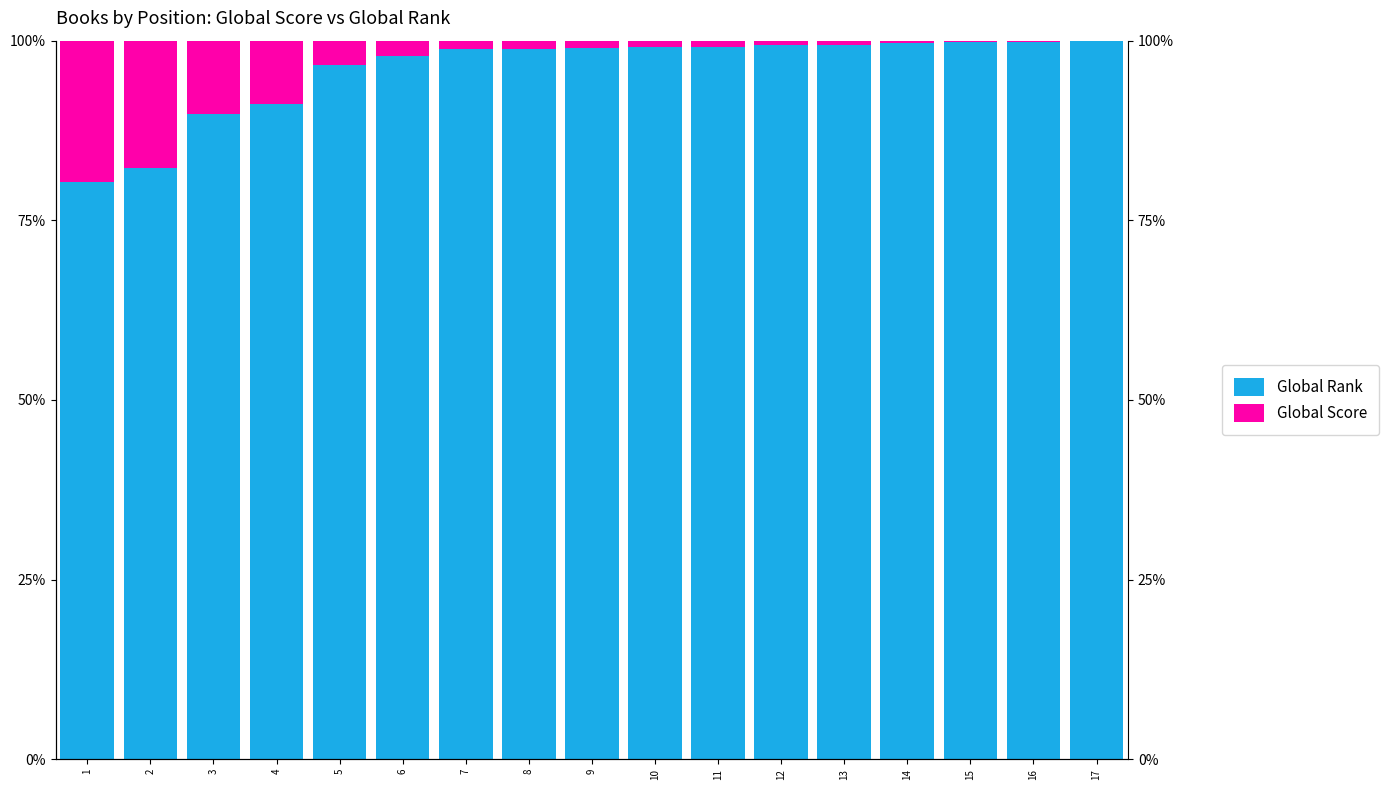

What is the sum of the Global Rank values at 8 and 2?

181.1